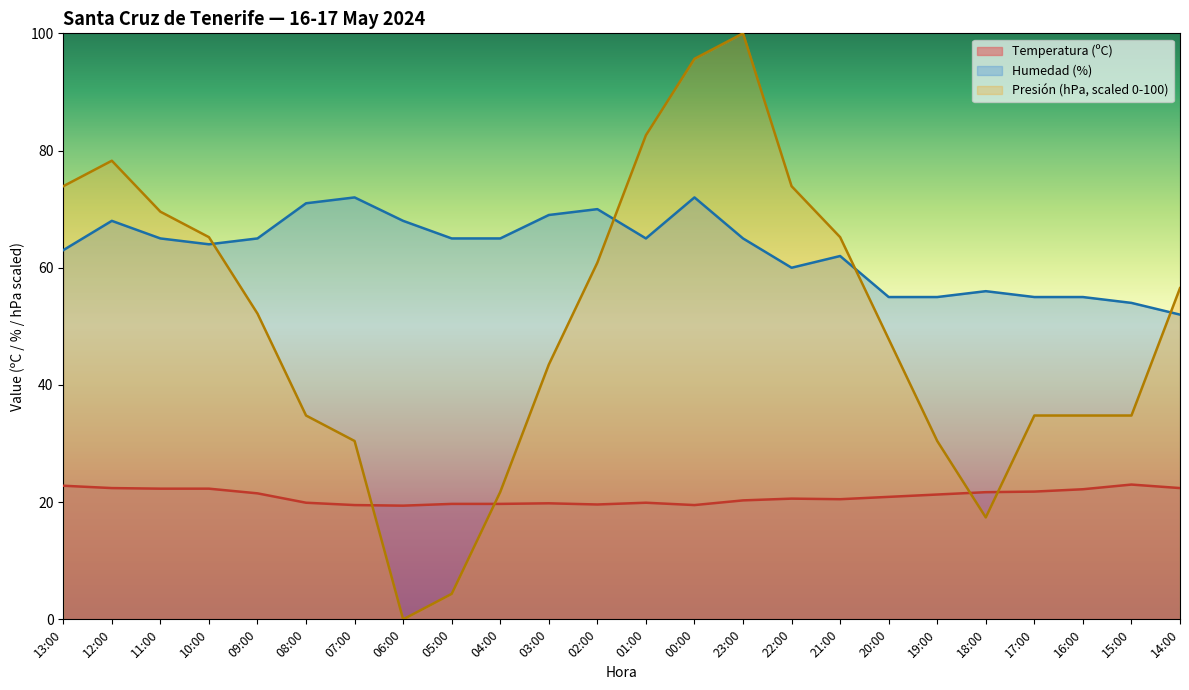

What is the difference between the Temperatura (ºC) values at 03:00 and 16:00?

2.4